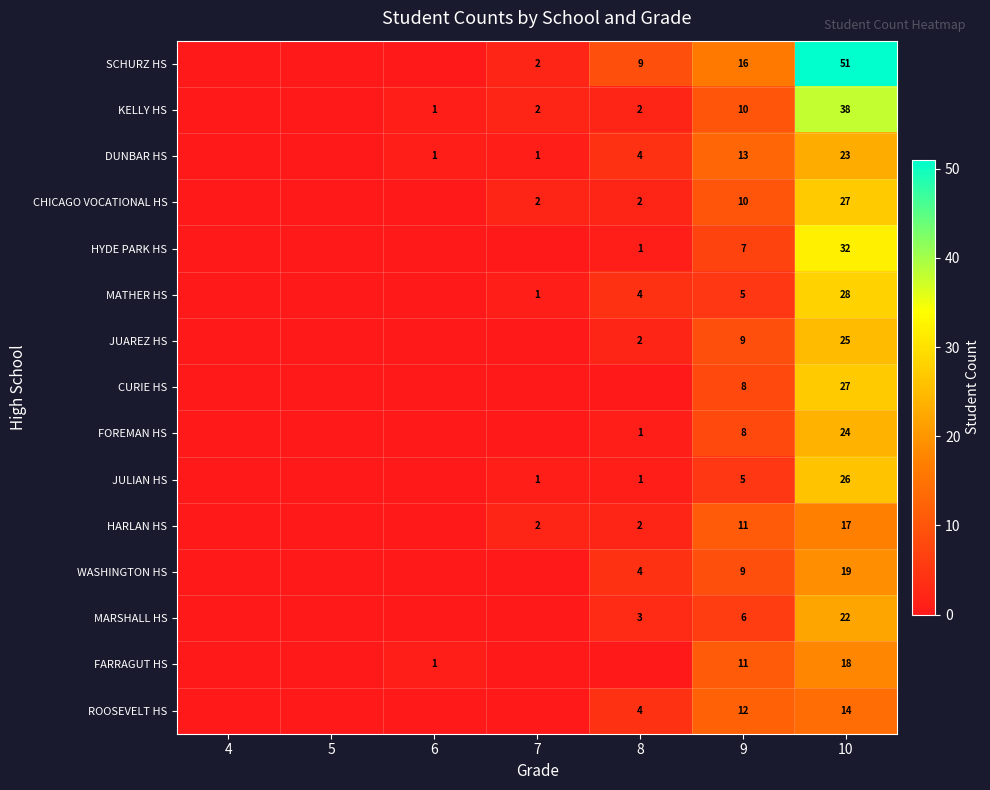

True or false: MARSHALL HS has a value of 3 at 8.

True